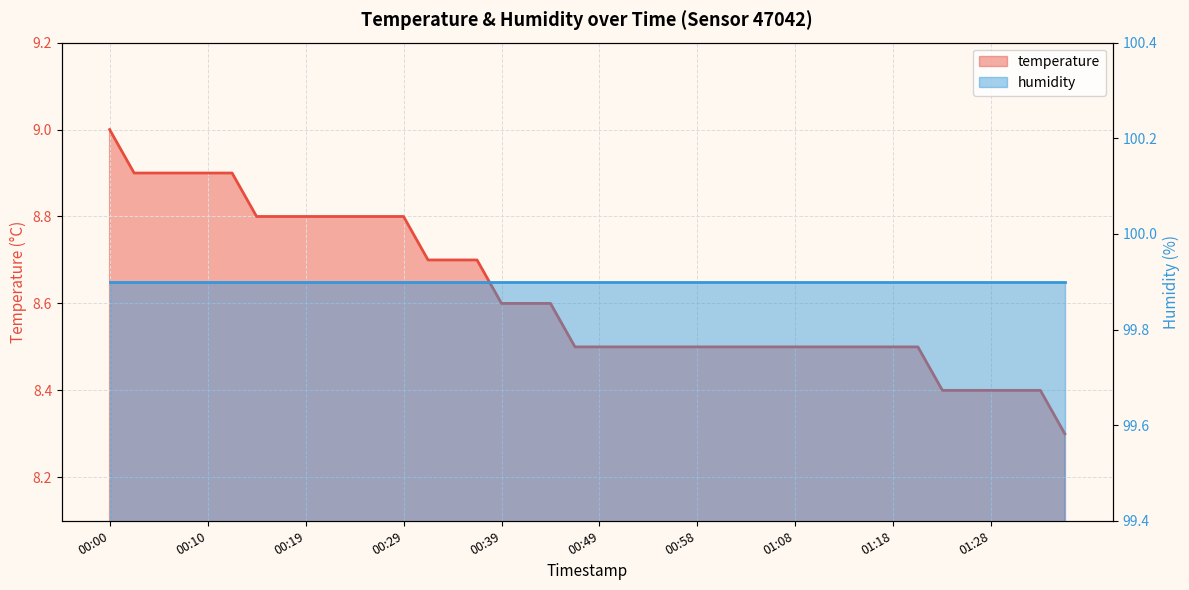

Reading left to right, list all the values displayed in this chart.

9.0	8.9	8.9	8.9	8.9	8.9	8.8	8.8	8.8	8.8	8.8	8.8	8.8	8.7	8.7	8.7	8.6	8.6	8.6	8.5	8.5	8.5	8.5	8.5	8.5	8.5	8.5	8.5	8.5	8.5	8.5	8.5	8.5	8.5	8.4	8.4	8.4	8.4	8.4	8.3